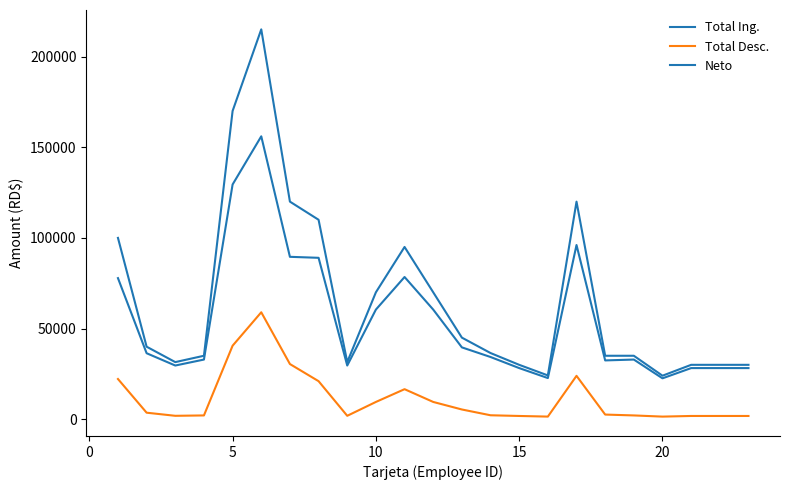

Does the chart display data point markers on the line(s)?

No